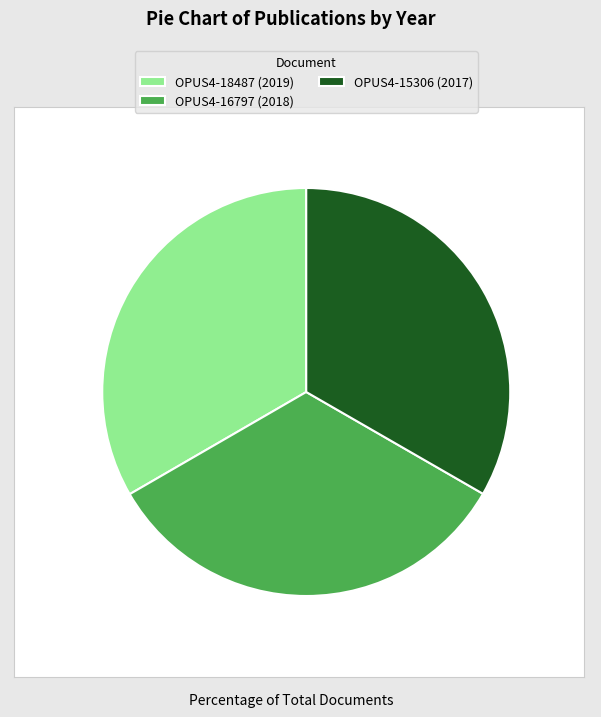

How many segments does this pie chart have?

3